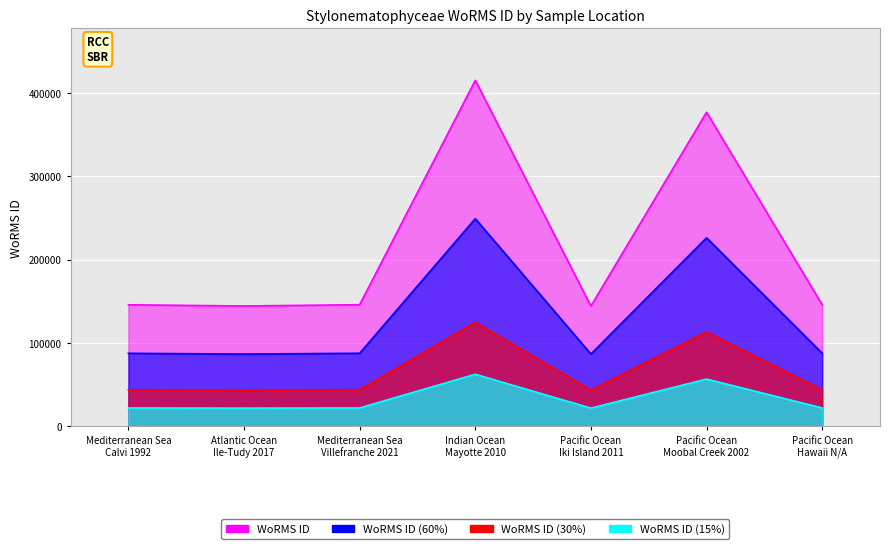

Reading right to left, list all the values displayed in this chart.

Pacific Ocean
Hawaii N/A=87474.6	Pacific Ocean
Moobal Creek 2002=226090.2	Pacific Ocean
Iki Island 2011=86512.2	Indian Ocean
Mayotte 2010=249058.2	Mediterranean Sea
Villefranche 2021=87474.6	Atlantic Ocean
Ile-Tudy 2017=86537.4	Mediterranean Sea
Calvi 1992=87411.0